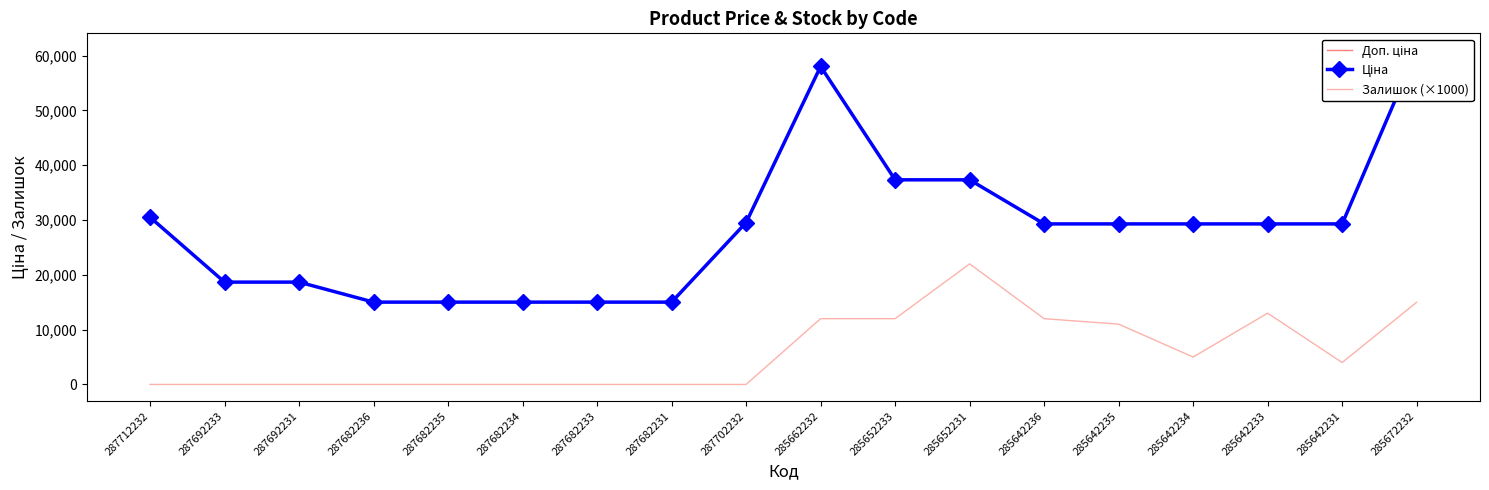

True or false: Залишок (×1000) and Доп. ціна intersect in this chart.

False